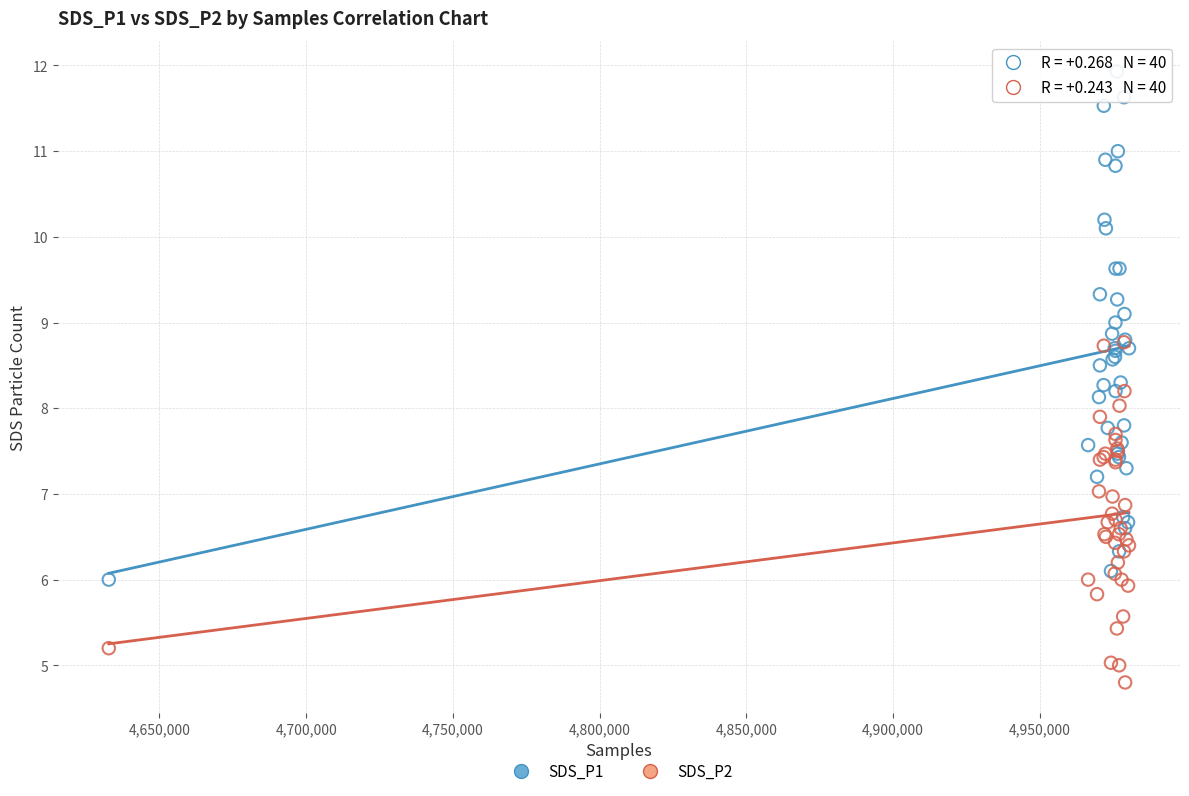

Which series reaches the minimum Y coordinate?

SDS_P2